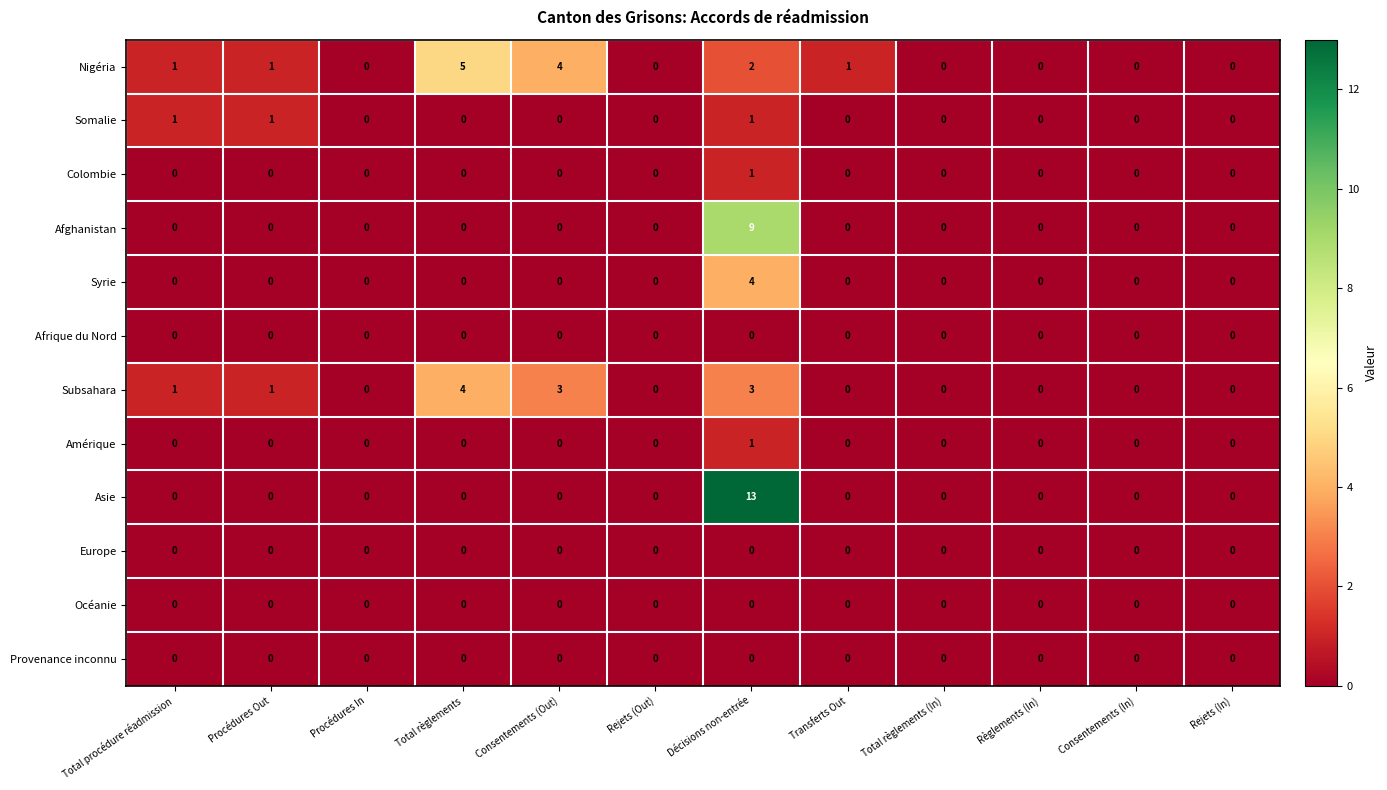

What is the difference between the second highest and minimum values in the Subsahara series?

3